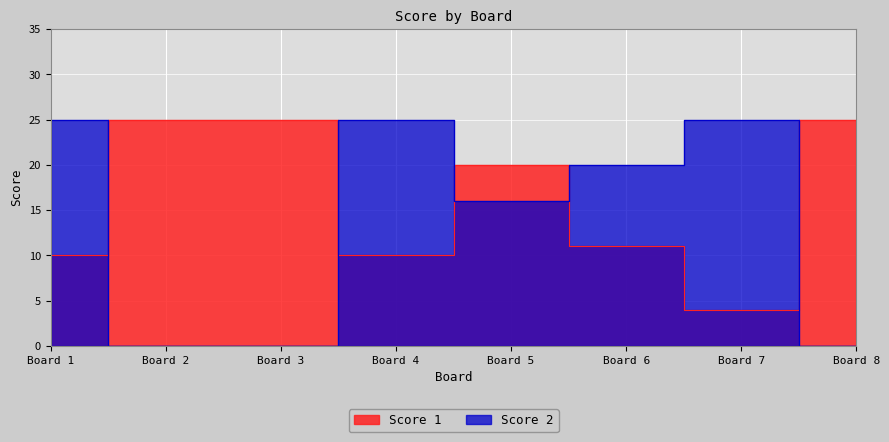

Is the value of Score 1 at Board 5 greater than the value of Score 2 at Board 3?

Yes